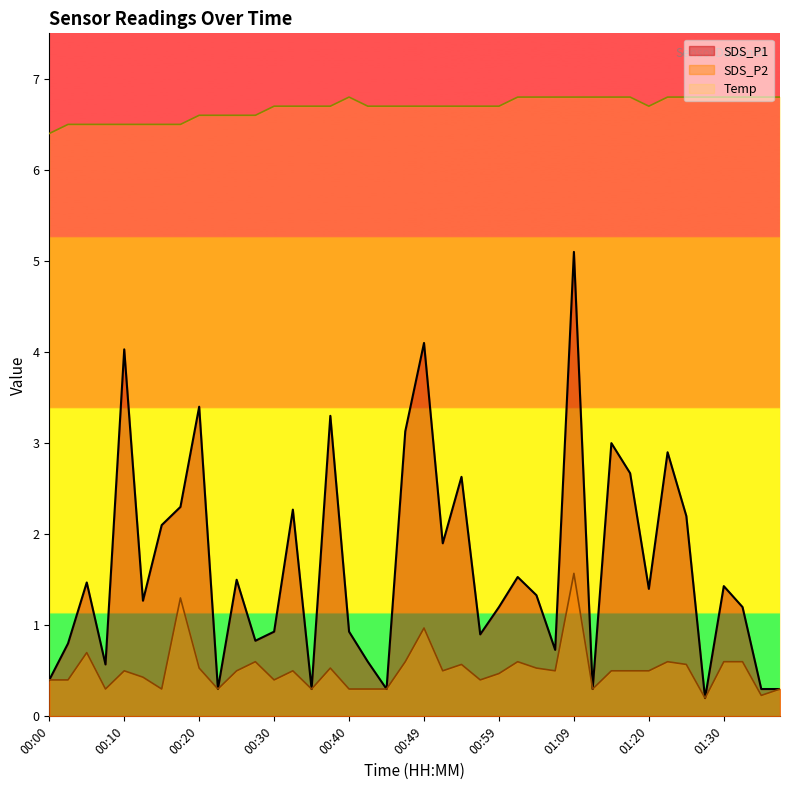

Reading left to right, transcribe all the data shown in this chart.

SDS_P1: 00:00=0.4	00:03=0.8	00:05=1.5	00:08=0.6	00:10=4.0	00:13=1.3	00:15=2.1	00:17=2.3	00:20=3.4	00:22=0.3	00:25=1.5	00:27=0.8	00:30=0.9	00:32=2.3	00:35=0.3	00:37=3.3	00:40=0.9	00:42=0.6	00:44=0.3	00:47=3.1	00:49=4.1	00:52=1.9	00:54=2.6	00:57=0.9	00:59=1.2	01:02=1.5	01:04=1.3	01:07=0.7	01:09=5.1	01:12=0.3	01:15=3.0	01:17=2.7	01:20=1.4	01:22=2.9	01:25=2.2	01:27=0.2	01:30=1.4	01:32=1.2	01:35=0.3	01:37=0.3
SDS_P2: 00:00=0.4	00:03=0.4	00:05=0.7	00:08=0.3	00:10=0.5	00:13=0.4	00:15=0.3	00:17=1.3	00:20=0.5	00:22=0.3	00:25=0.5	00:27=0.6	00:30=0.4	00:32=0.5	00:35=0.3	00:37=0.5	00:40=0.3	00:42=0.3	00:44=0.3	00:47=0.6	00:49=1.0	00:52=0.5	00:54=0.6	00:57=0.4	00:59=0.5	01:02=0.6	01:04=0.5	01:07=0.5	01:09=1.6	01:12=0.3	01:15=0.5	01:17=0.5	01:20=0.5	01:22=0.6	01:25=0.6	01:27=0.2	01:30=0.6	01:32=0.6	01:35=0.2	01:37=0.3
Temp: 00:00=6.4	00:03=6.5	00:05=6.5	00:08=6.5	00:10=6.5	00:13=6.5	00:15=6.5	00:17=6.5	00:20=6.6	00:22=6.6	00:25=6.6	00:27=6.6	00:30=6.7	00:32=6.7	00:35=6.7	00:37=6.7	00:40=6.8	00:42=6.7	00:44=6.7	00:47=6.7	00:49=6.7	00:52=6.7	00:54=6.7	00:57=6.7	00:59=6.7	01:02=6.8	01:04=6.8	01:07=6.8	01:09=6.8	01:12=6.8	01:15=6.8	01:17=6.8	01:20=6.7	01:22=6.8	01:25=6.8	01:27=6.8	01:30=6.8	01:32=6.8	01:35=6.8	01:37=6.8